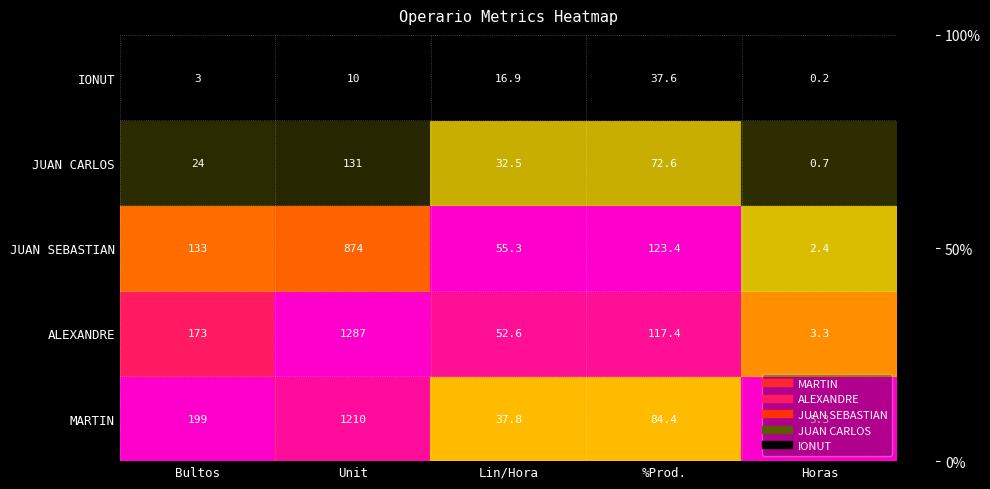

List the series in order of their peak value, highest first.

ALEXANDRE, MARTIN, JUAN SEBASTIAN, JUAN CARLOS, IONUT